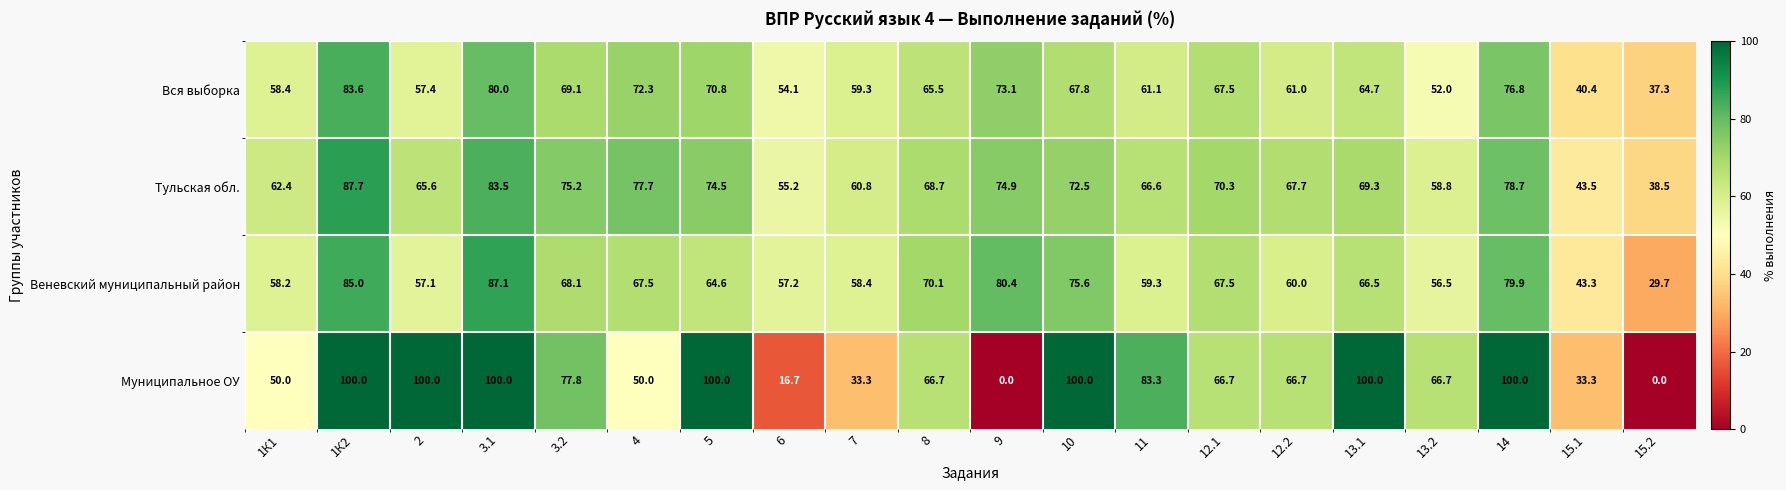

Count the Муниципальное ОУ values in the range 50 to 100.

15